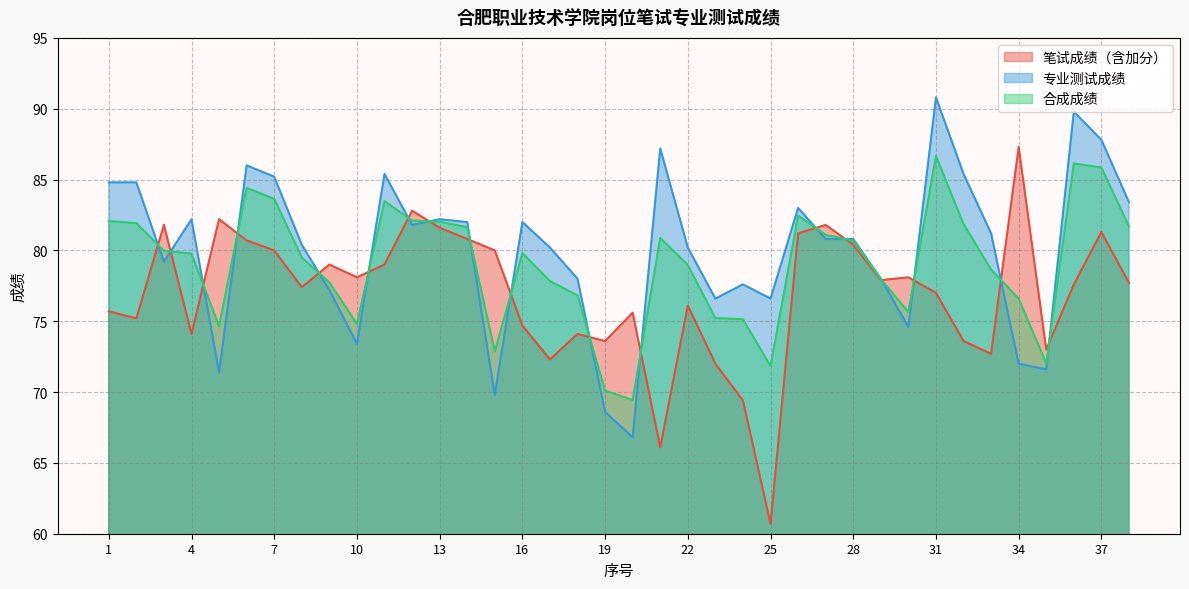

Does the chart have visible grid lines?

Yes